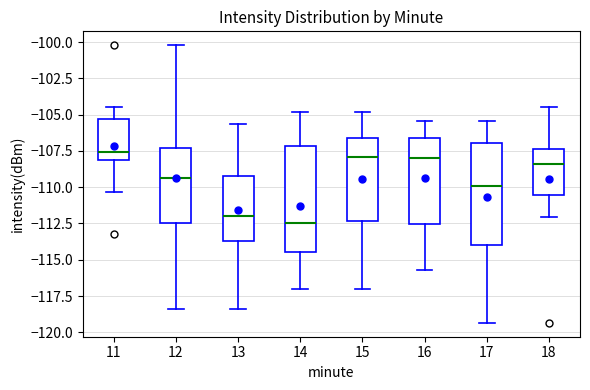

Reading left to right, read every box against the y-axis: the position of its median line, the range the box covers, and the ends of its whiskers. The values are not printed on the chart, so give them approximately, as read against the axis.

11: median -107.5, box -108.0 to -105.5, whiskers -110.5 to -104.5
12: median -109.5, box -112.5 to -107.5, whiskers -118.5 to -100.0
13: median -112.0, box -113.5 to -109.0, whiskers -118.5 to -105.5
14: median -112.5, box -114.5 to -107.0, whiskers -117.0 to -105.0
15: median -108.0, box -112.5 to -106.5, whiskers -117.0 to -105.0
16: median -108.0, box -112.5 to -106.5, whiskers -115.5 to -105.5
17: median -110.0, box -114.0 to -107.0, whiskers -119.5 to -105.5
18: median -108.5, box -110.5 to -107.5, whiskers -112.0 to -104.5